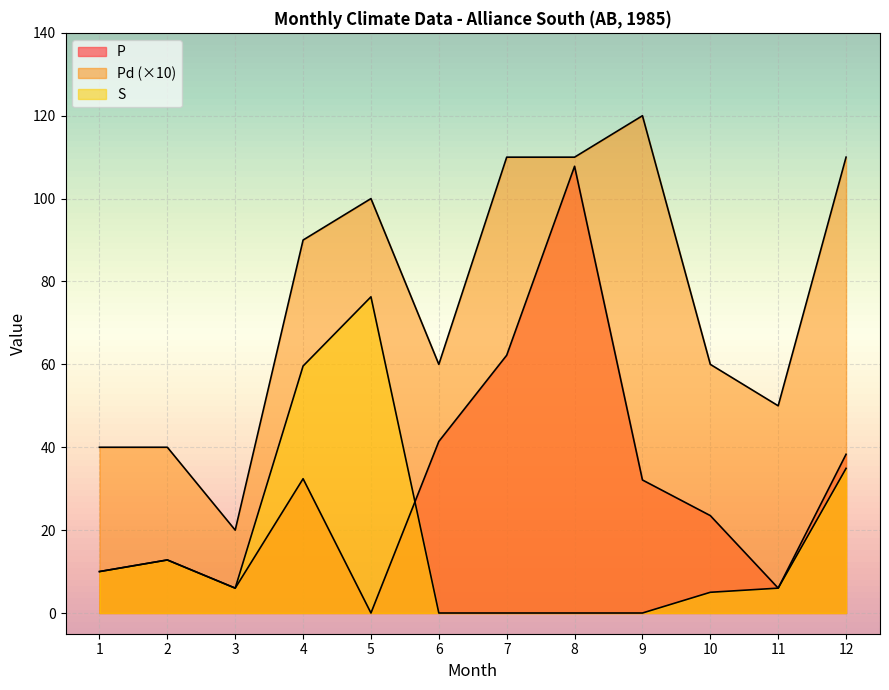

True or false: P has more than 0 interior local peaks.

True